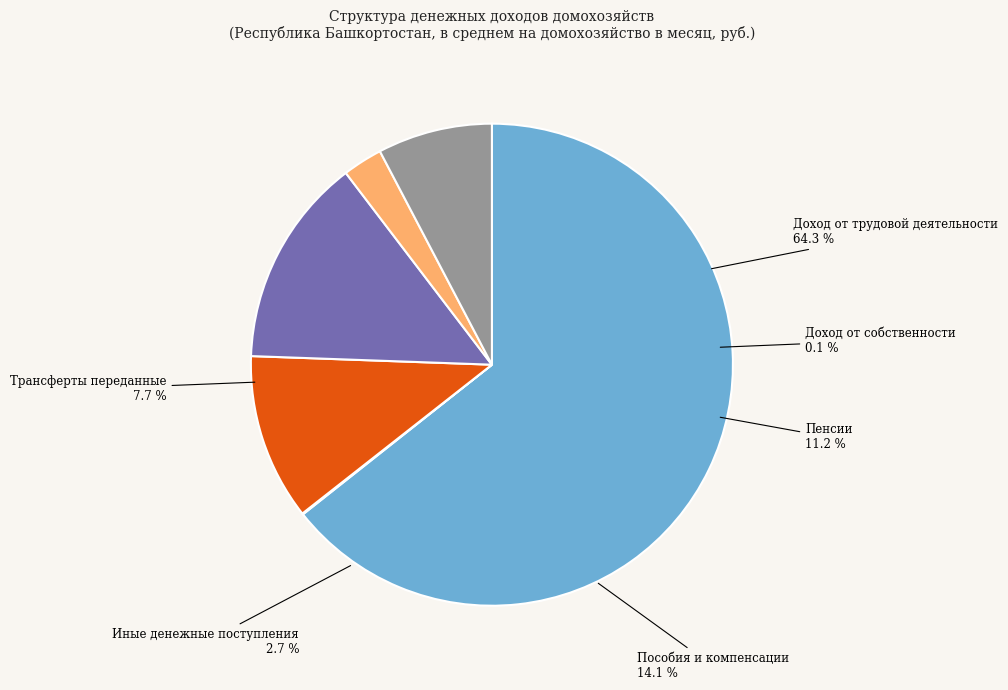

Is there any slice that represents more than half of the pie?

Yes